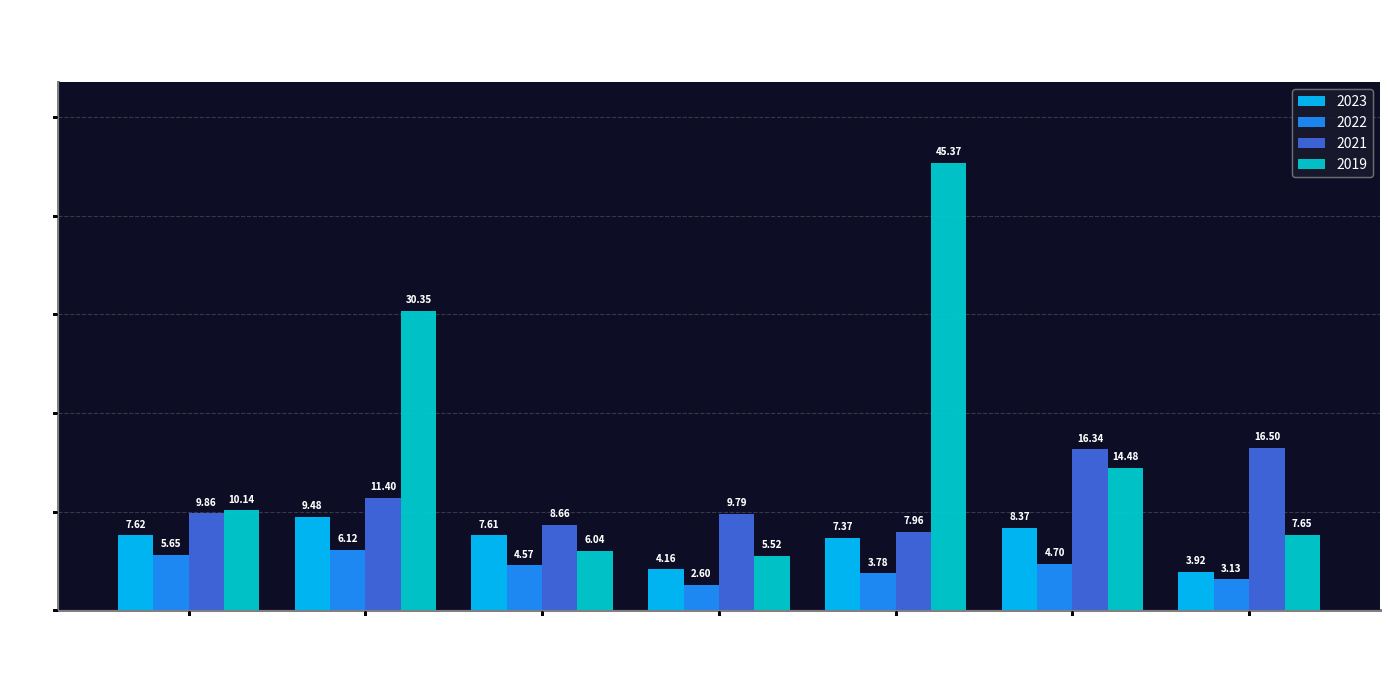

Where is 2021 nearest to the value 12?

Chevron